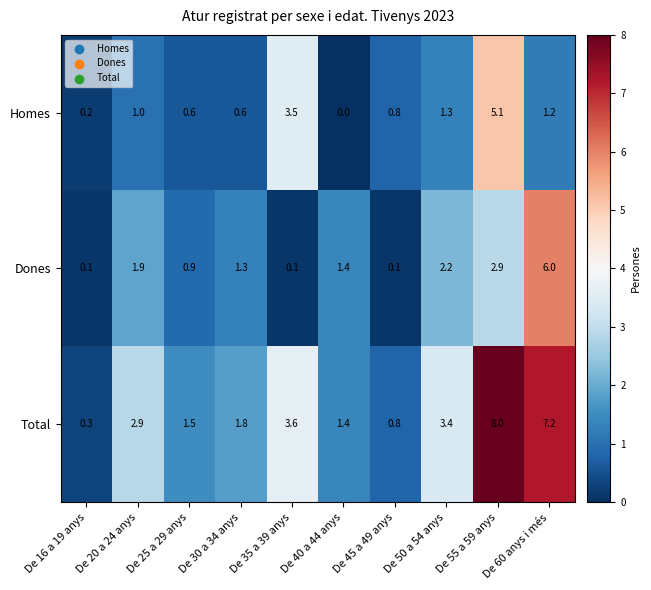

Count the number of categories in the chart.

10